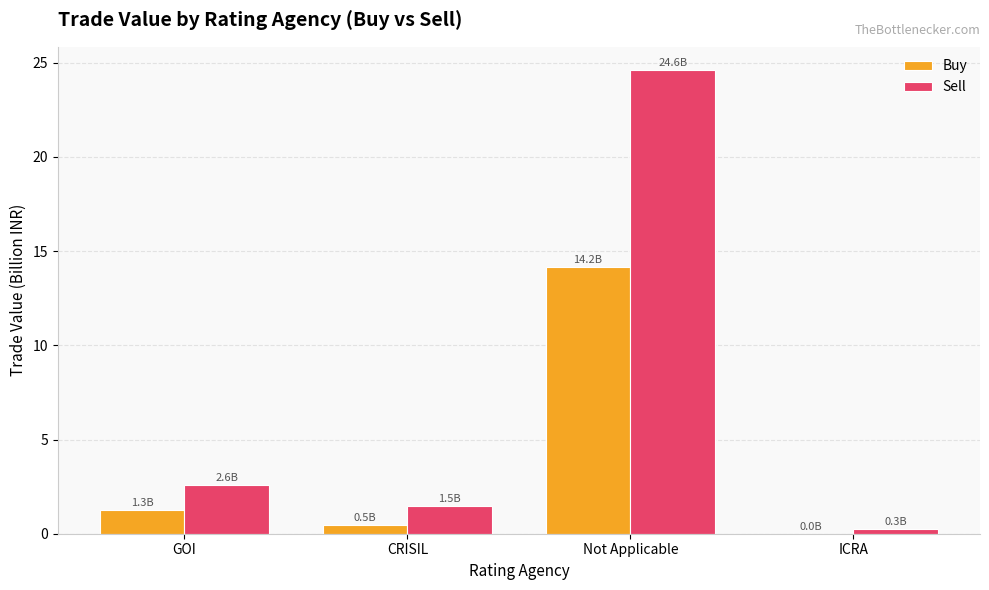

What is the difference between the Sell values at GOI and CRISIL?

1.1